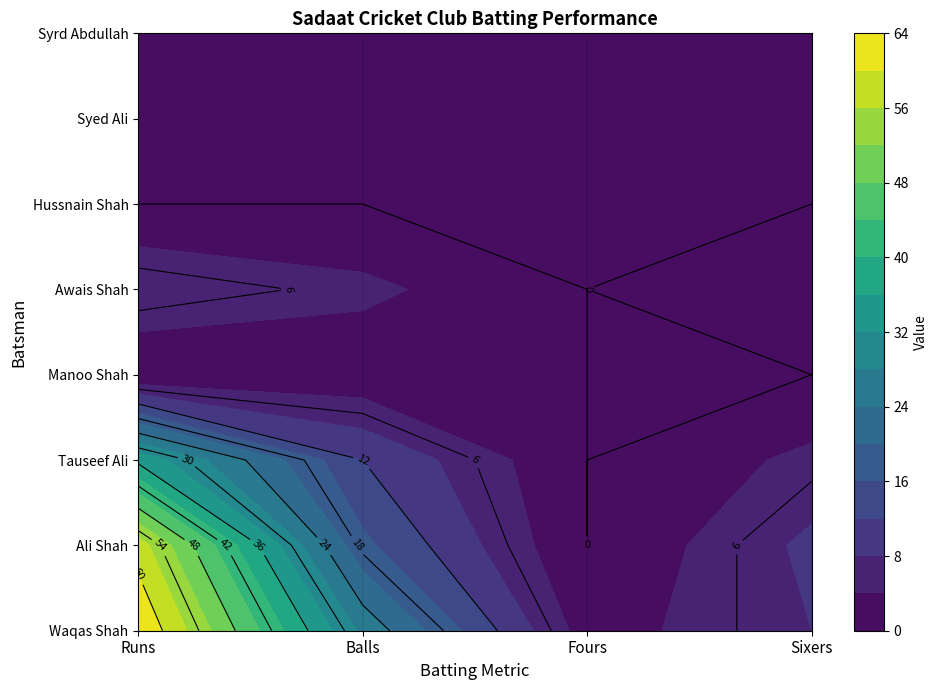

Is it true that Syrd Abdullah equals 0 at 0?

True